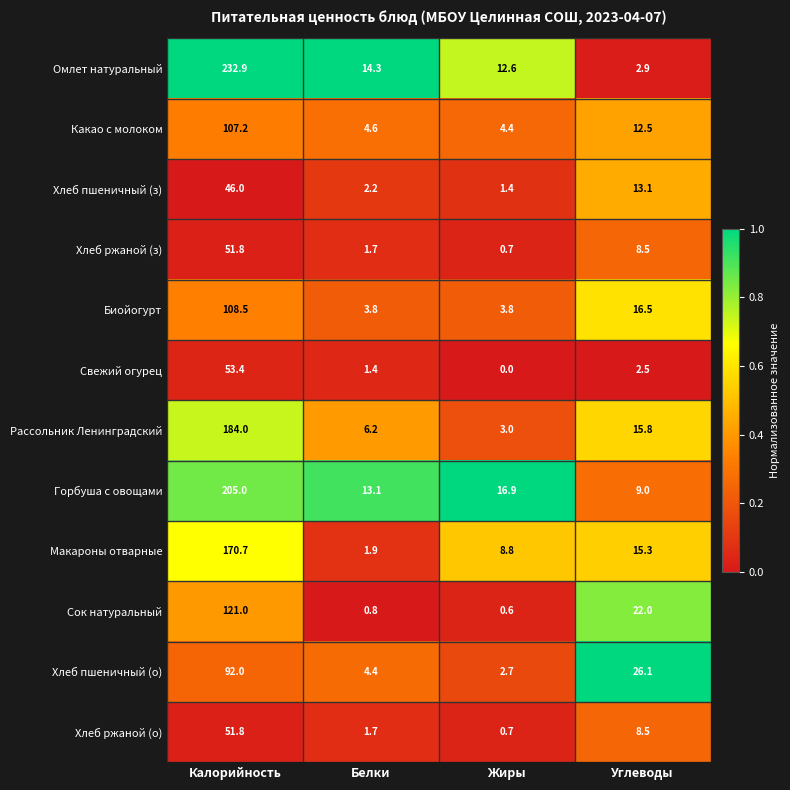

The value of Какао с молоком at Жиры is 4.4. True or false?

True